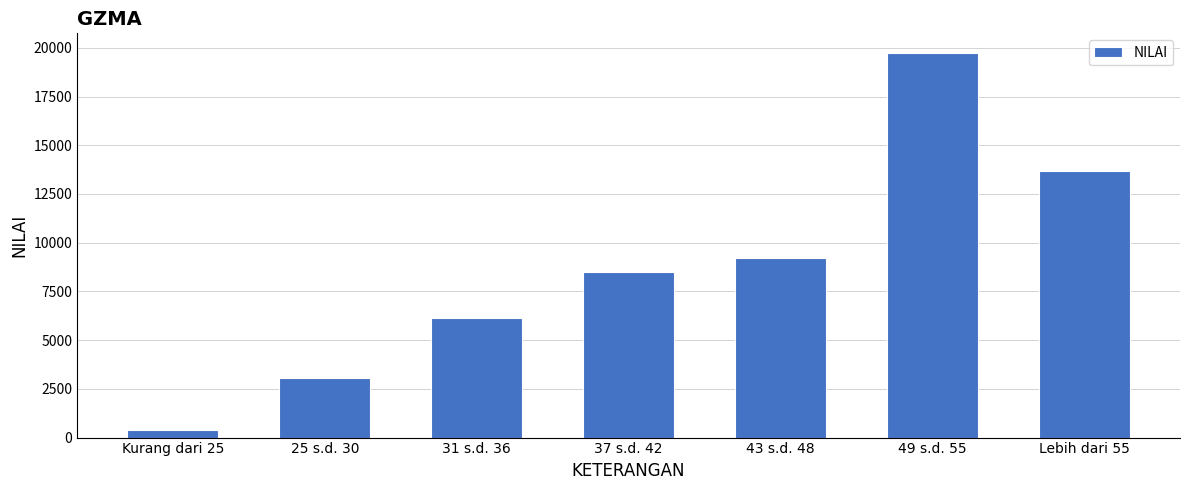

What is the difference between the second highest and minimum values?

13290